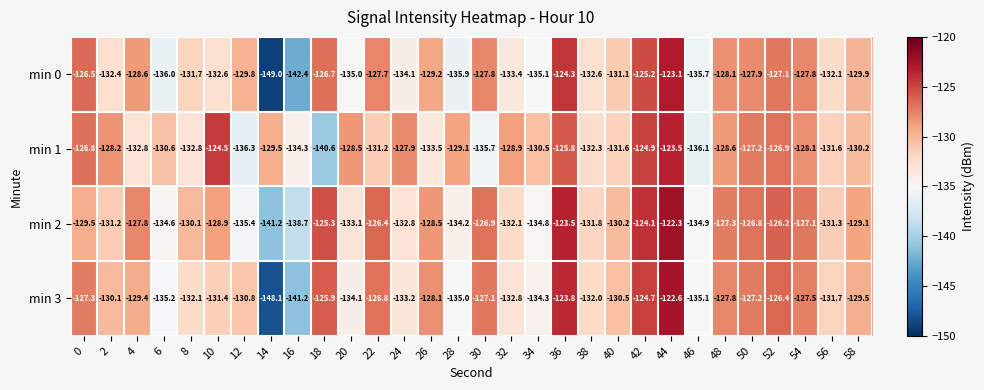

Rank the series by their maximum value, from lowest to highest.

min 1, min 0, min 3, min 2